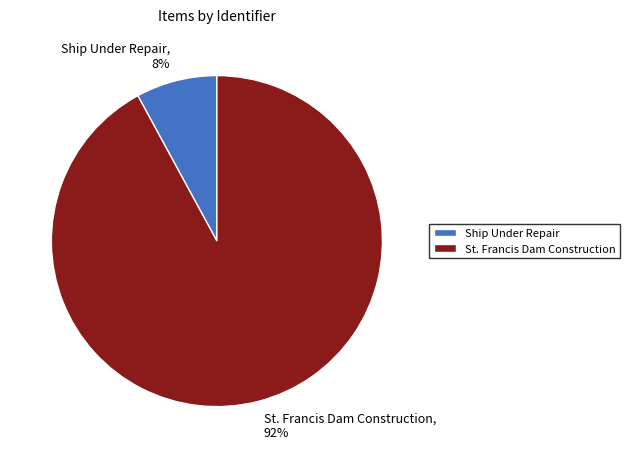

Between St. Francis Dam Construction, 92% and Ship Under Repair, 8%, which is larger?

St. Francis Dam Construction, 92%